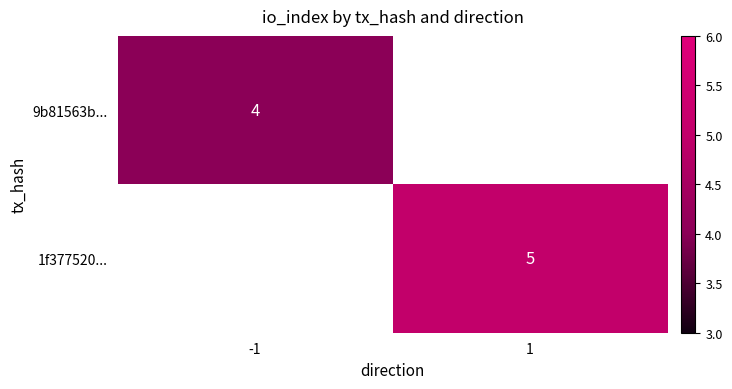

Is it true that 1f377520... equals 7 at 1?

False